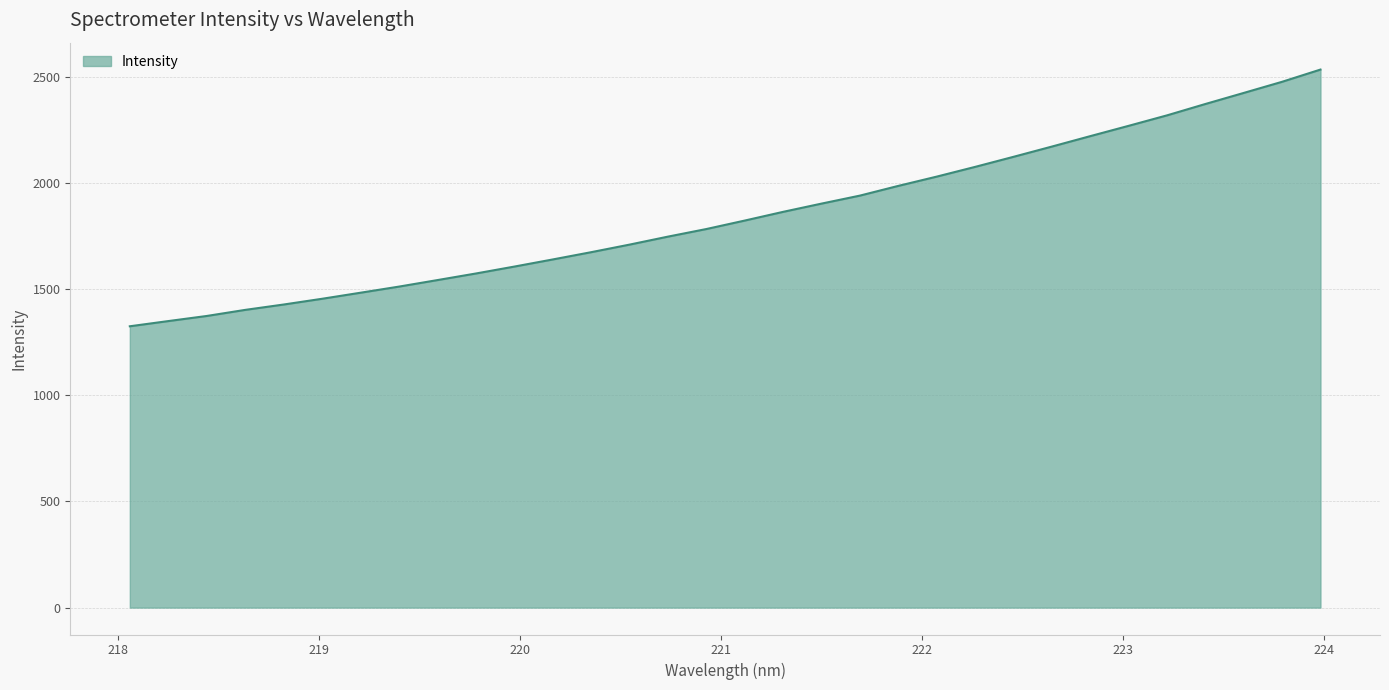

What is the difference between the maximum and minimum values?

1209.1